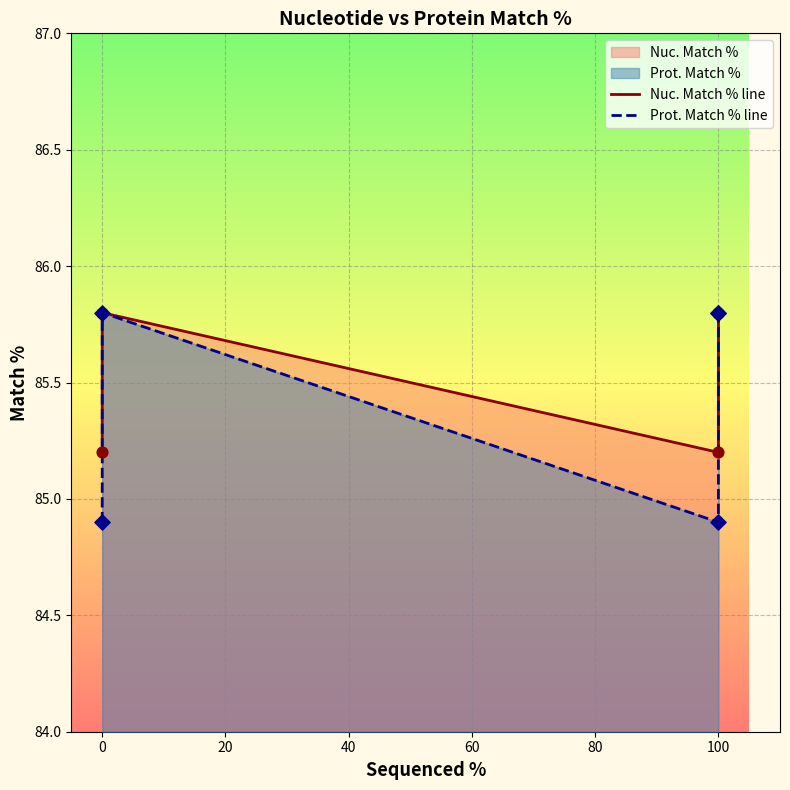

Which series has the widest spread of Y values?

Prot. Match % line